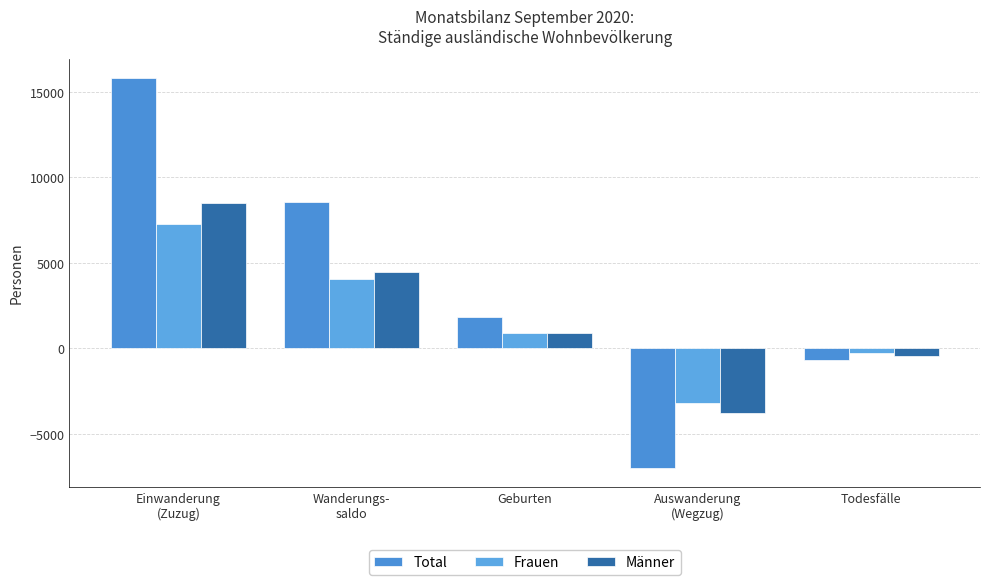

What are all the series names shown in the legend?

Total, Frauen, Männer